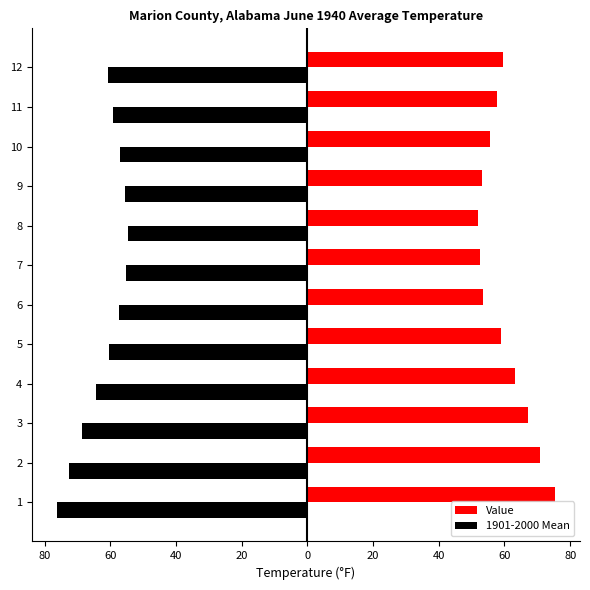

What are all the series names shown in the legend?

Value, 1901-2000 Mean